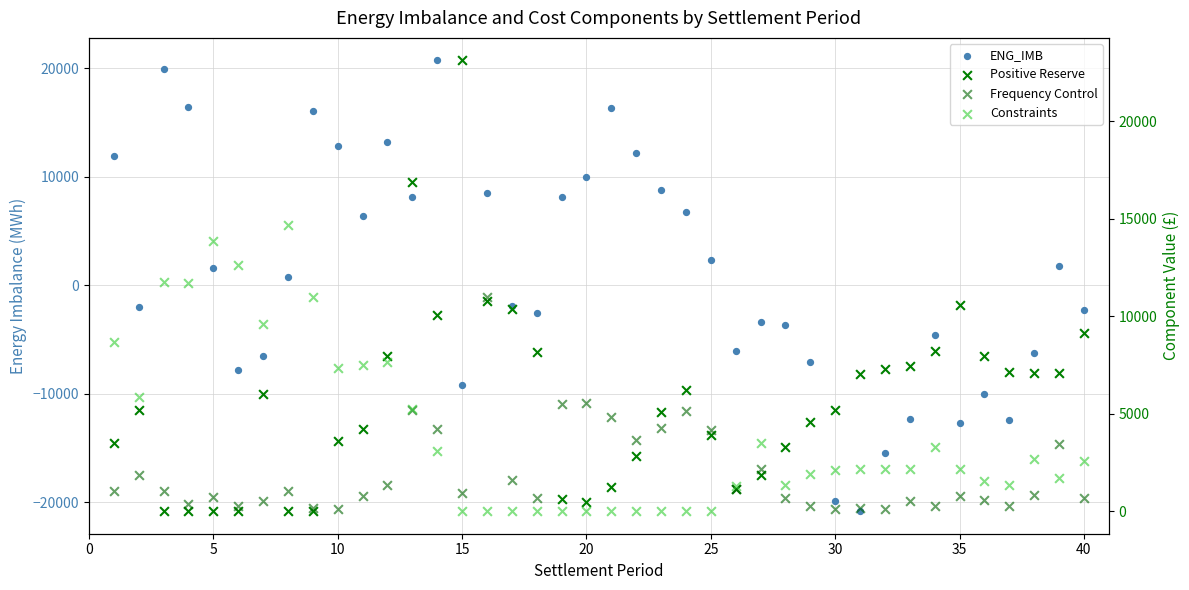

Which series contains the highest Y value?

Positive Reserve